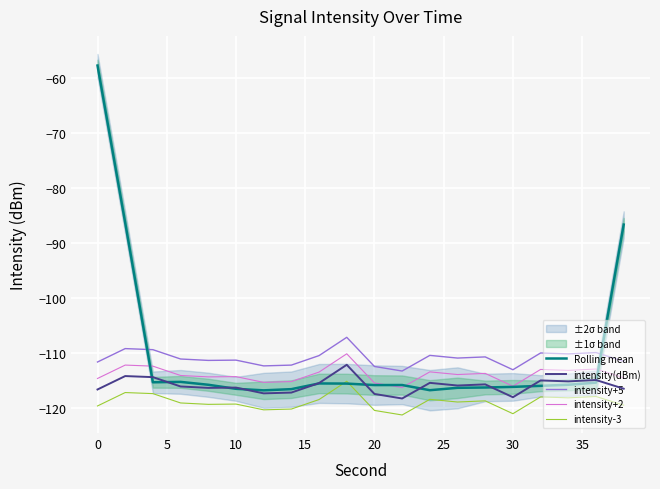

How many interior local peaks does the intensity+5 series have?

7